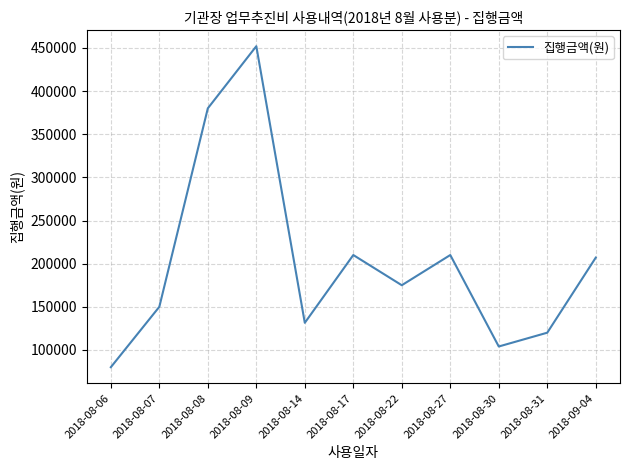

The chart shows a value of 332181 at 2018-08-27. True or false?

False